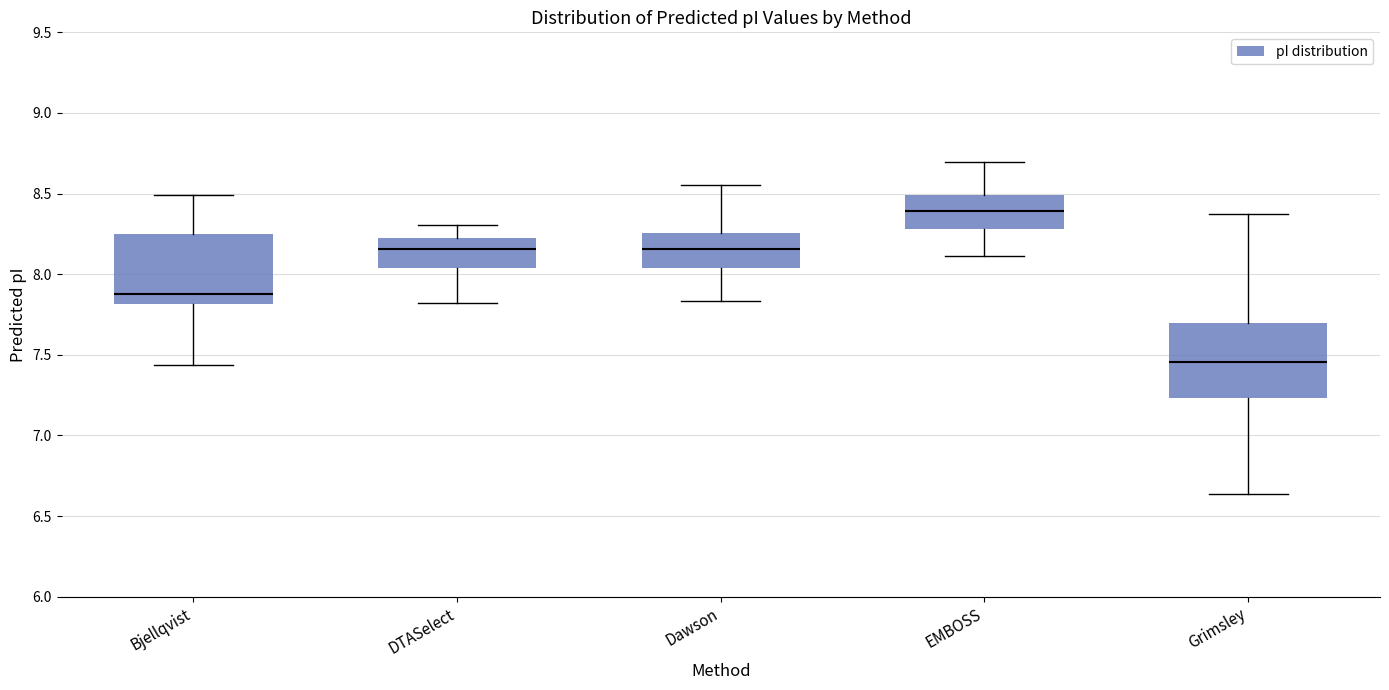

Which box's median line is the highest?

EMBOSS